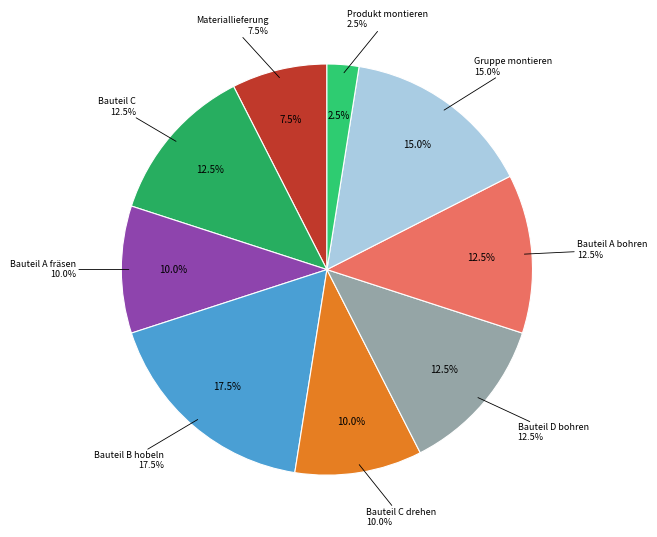

Is there a majority slice in this chart?

No